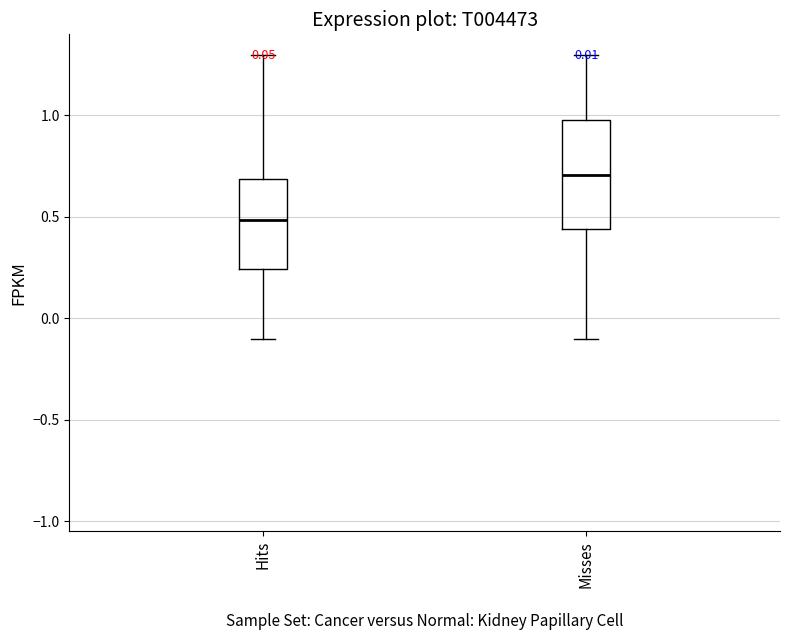

Reading left to right, transcribe this box plot: for each box, give where its median line is, the range the box spans, and where its two whiskers end, as read against the y-axis. The values are not printed on the chart, so give them approximately, as read against the axis.

Hits: median 0.50, box 0.25 to 0.70, whiskers -0.10 to 1.30
Misses: median 0.70, box 0.45 to 1.00, whiskers -0.10 to 1.30